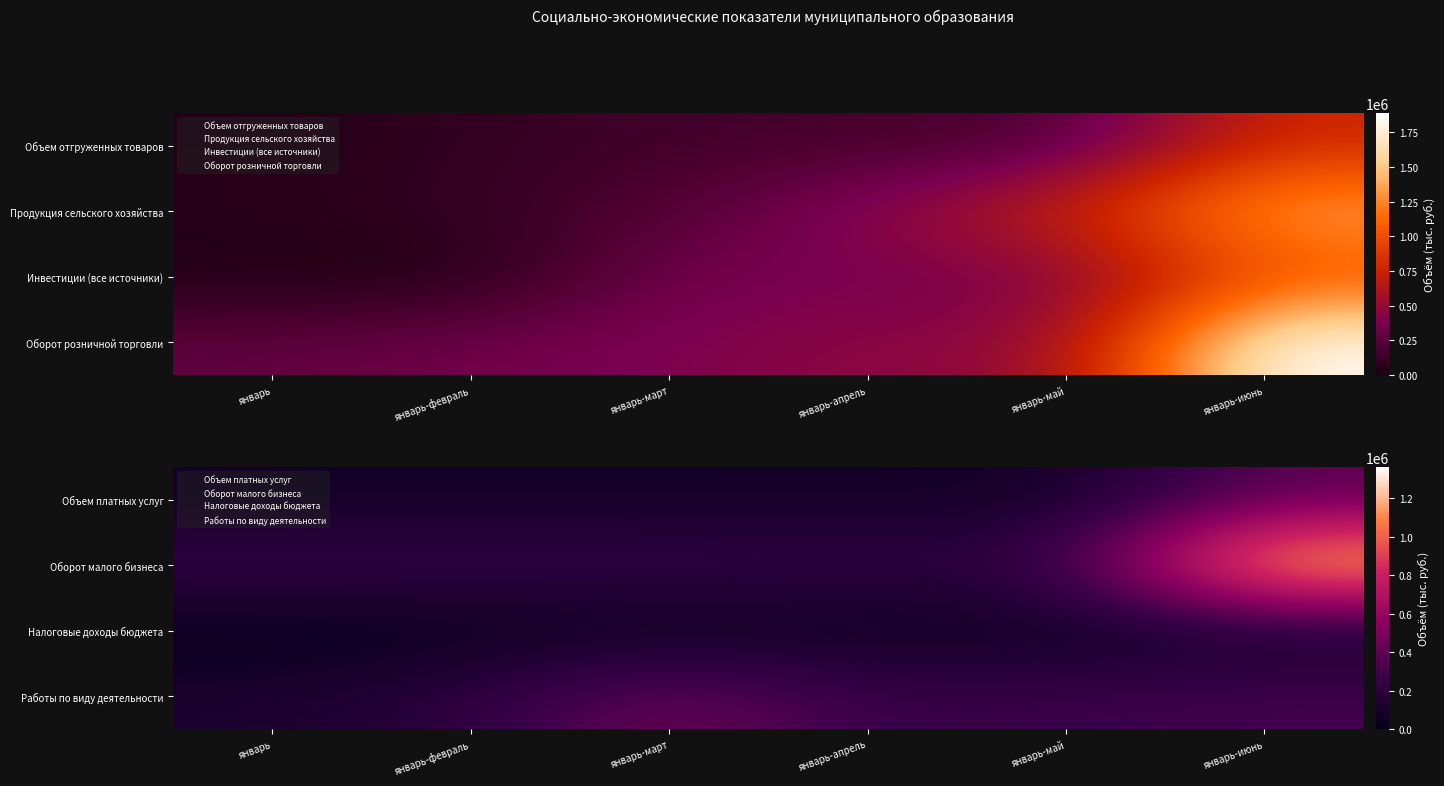

How many data points in Налоговые доходы бюджета are above 32813?

3